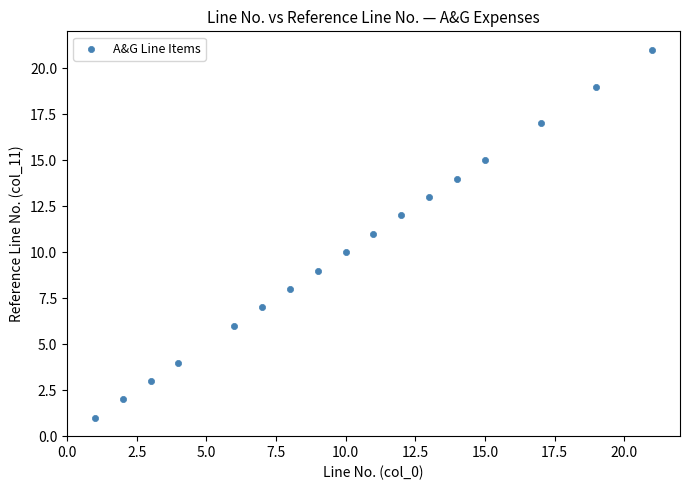

What is the range of X values (max minus min)?

20